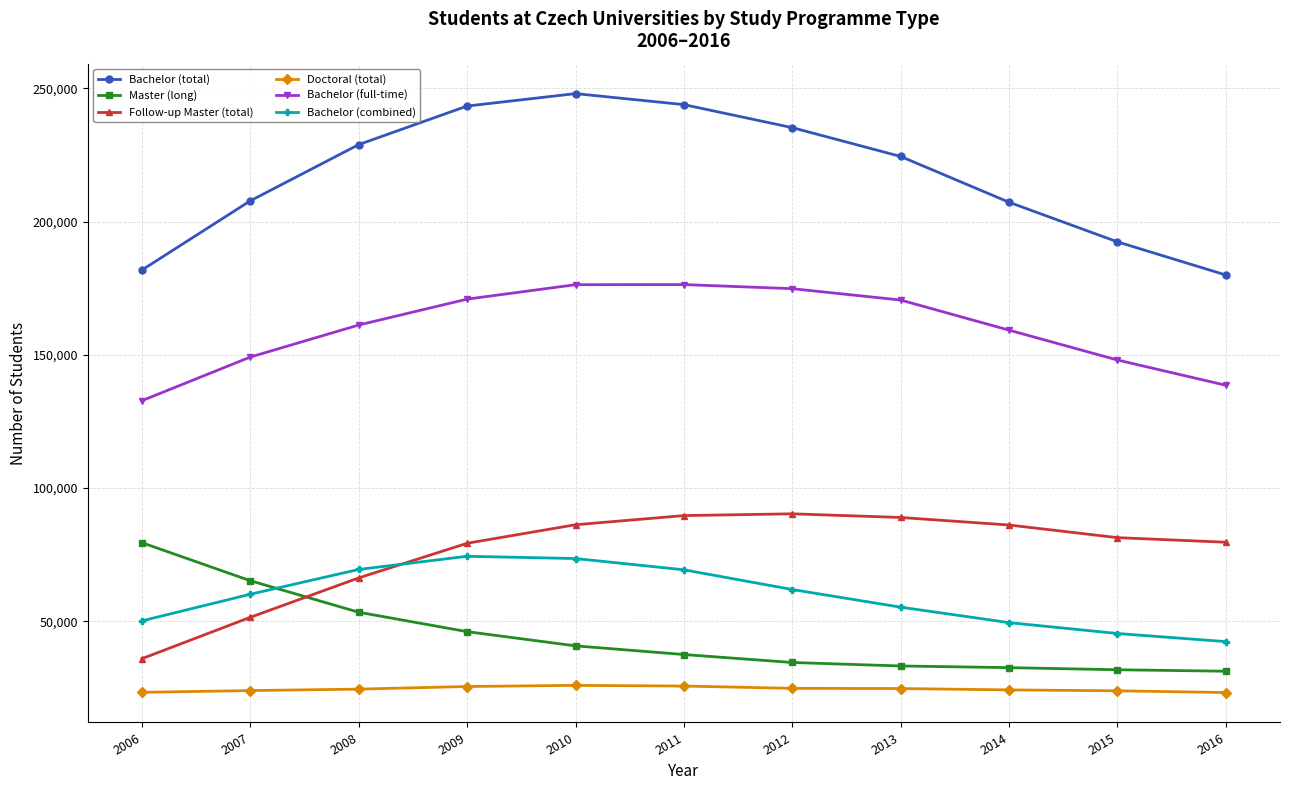

What is the minimum value for Master (long)?

31221